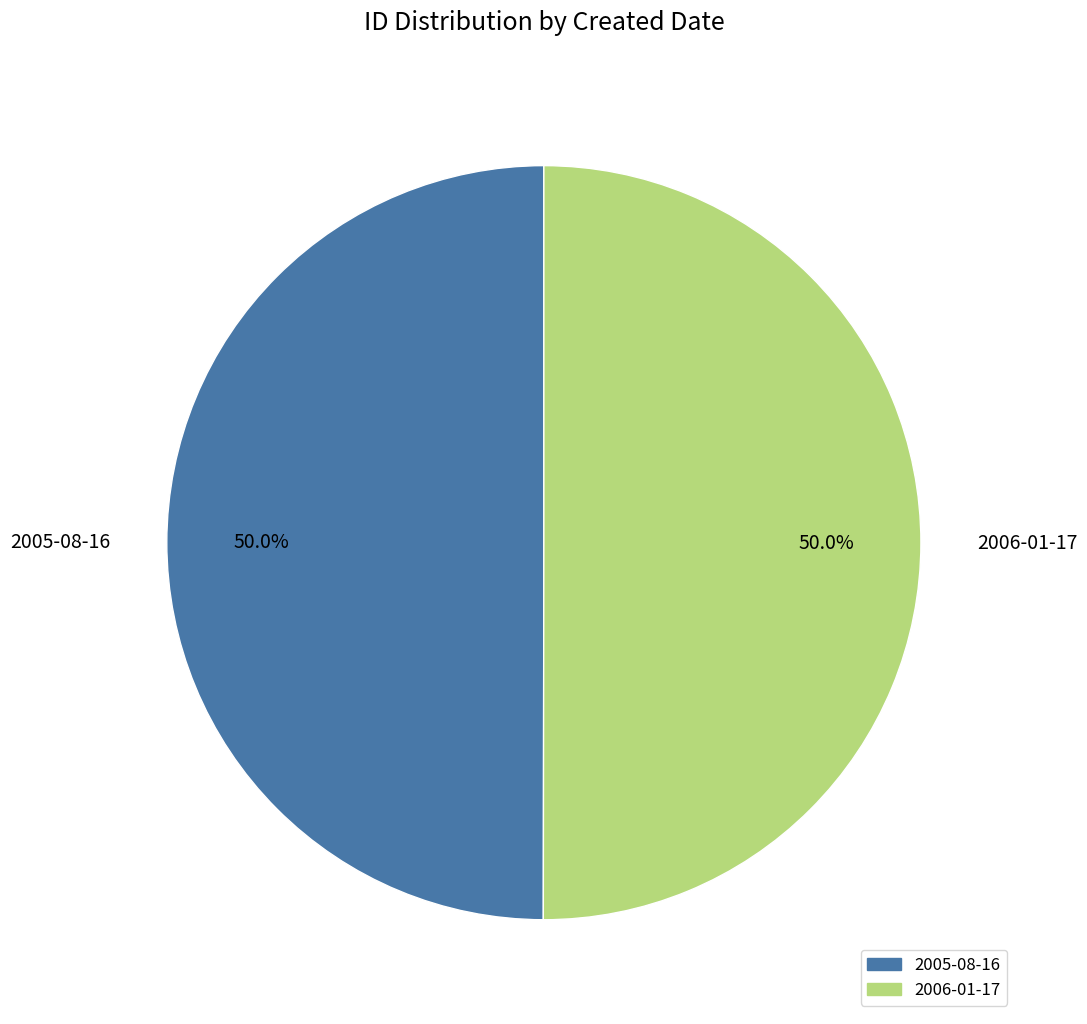

What percentage do 2006-01-17 and 2005-08-16 together represent?

100.0%